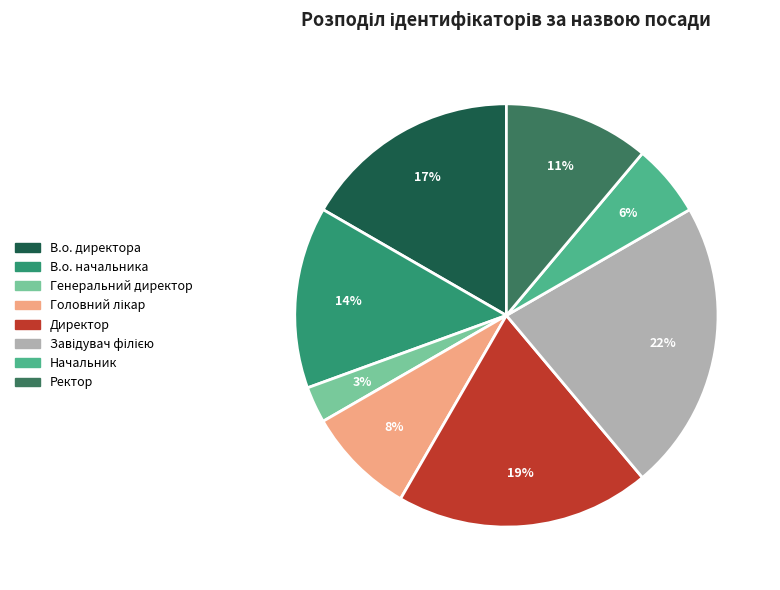

True or false: В.о. директора accounts for 17% of the total.

True